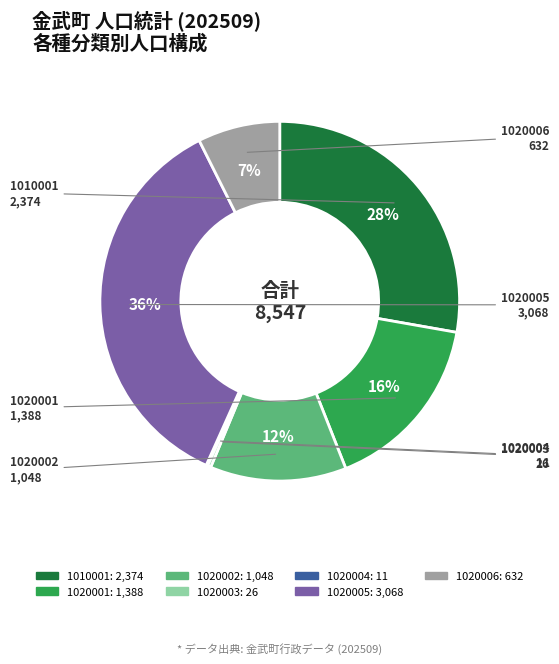

Is the sum of 1010001 and 1020005 greater than half?

Yes